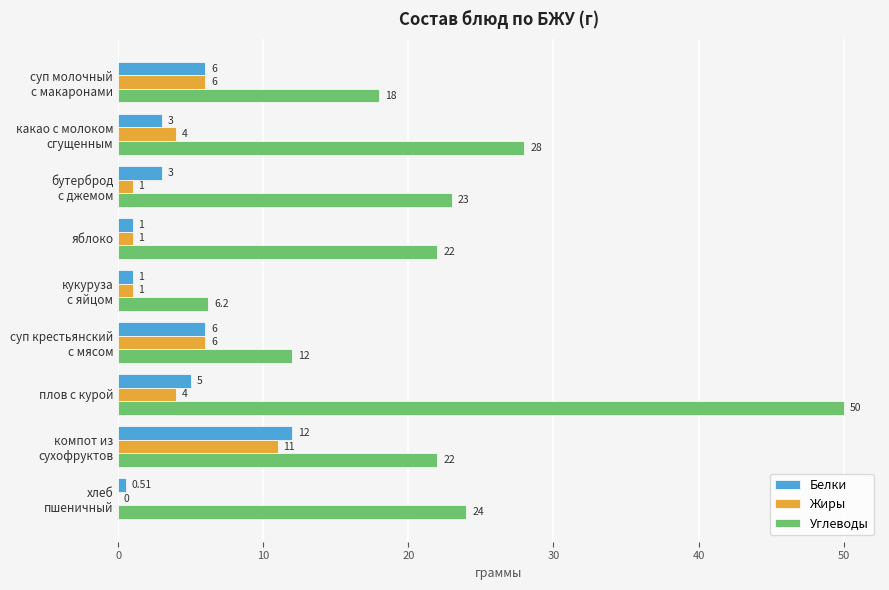

Which series has the largest total across all categories?

Углеводы